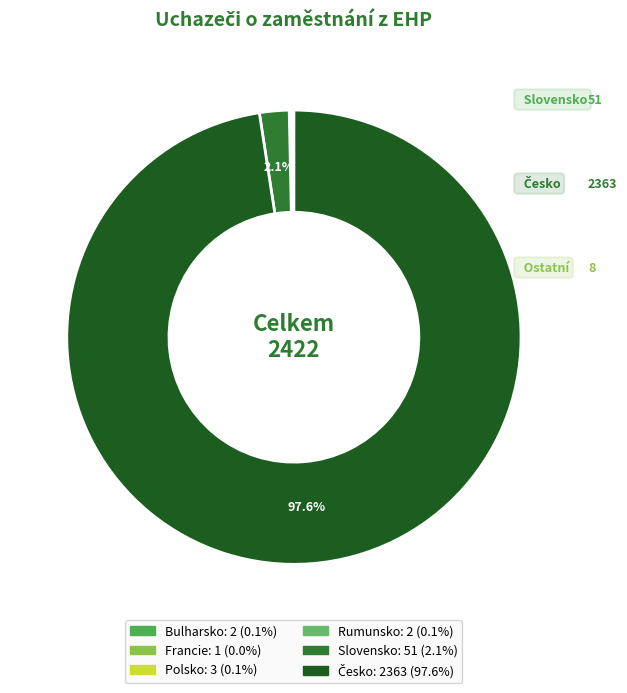

Which slice is the largest?

Česko